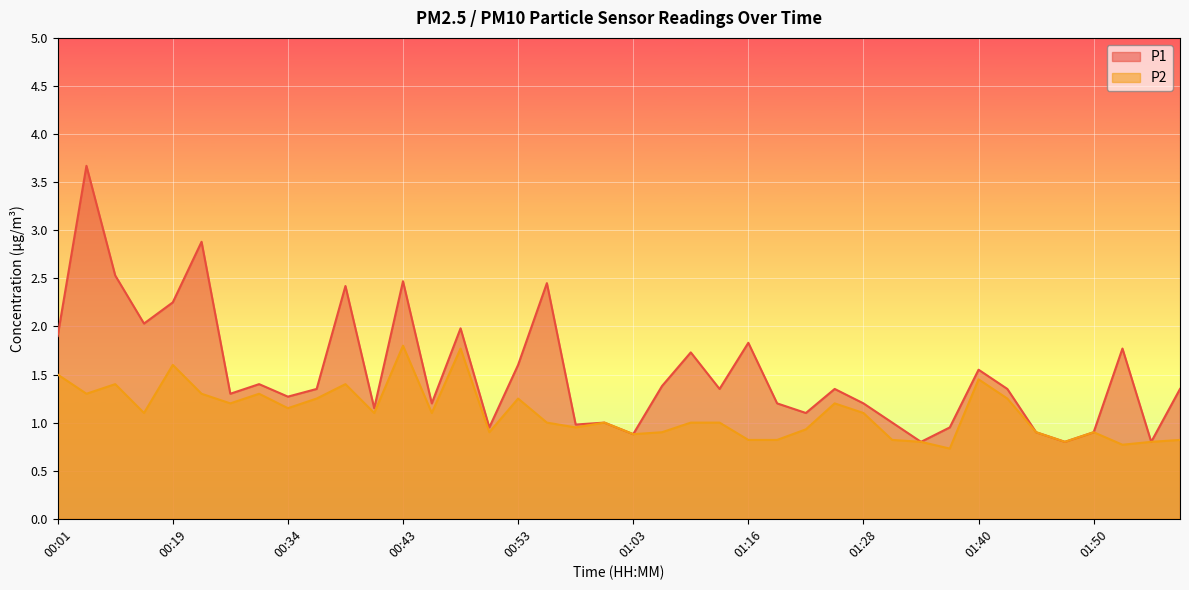

List the series in order of their peak value, highest first.

P1, P2